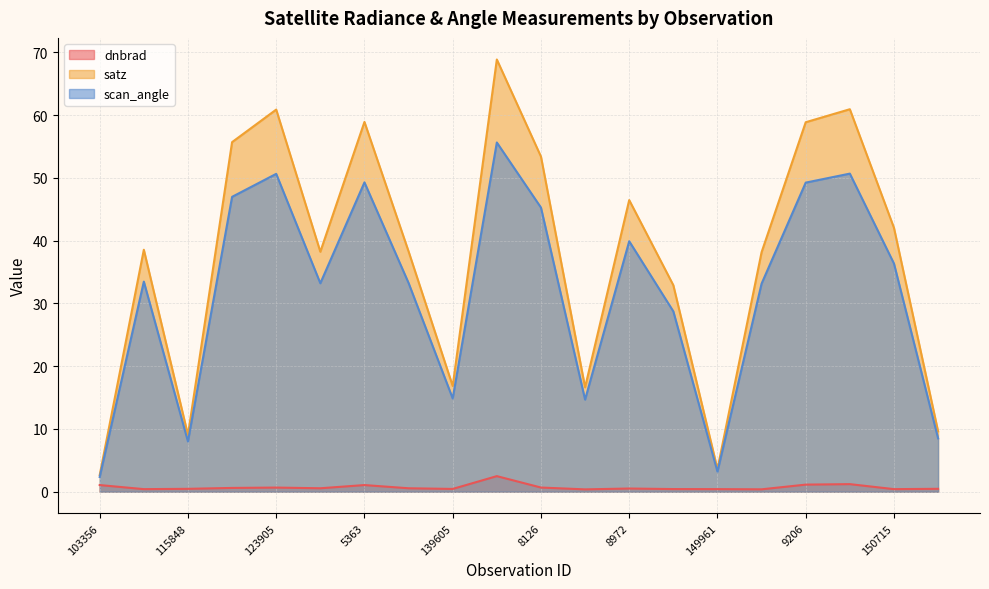

What is the label of the 1st point from the left?

103356